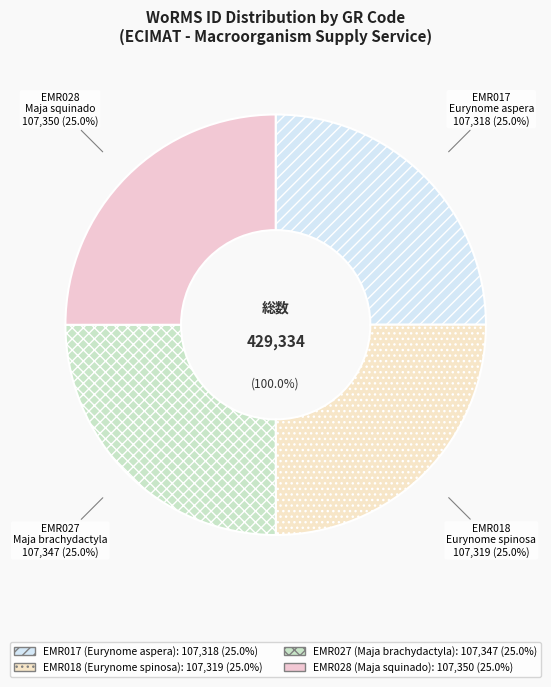

Which slice is the largest?

EMR028